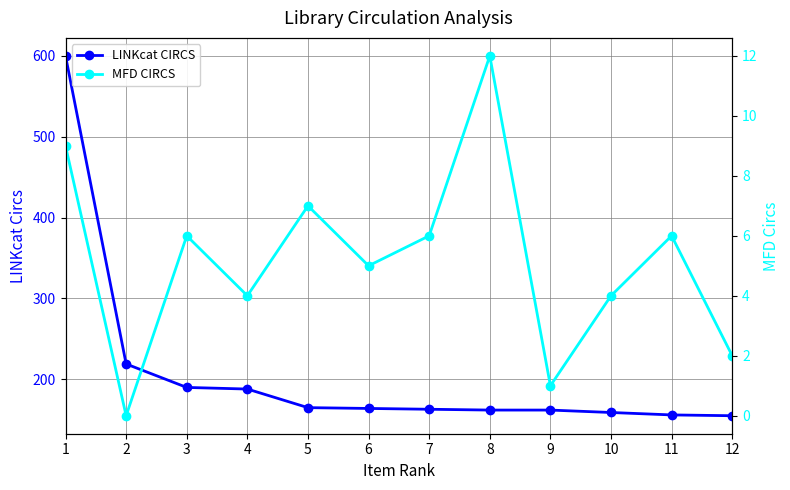

Which series has the largest range (max minus min)?

LINKcat CIRCS